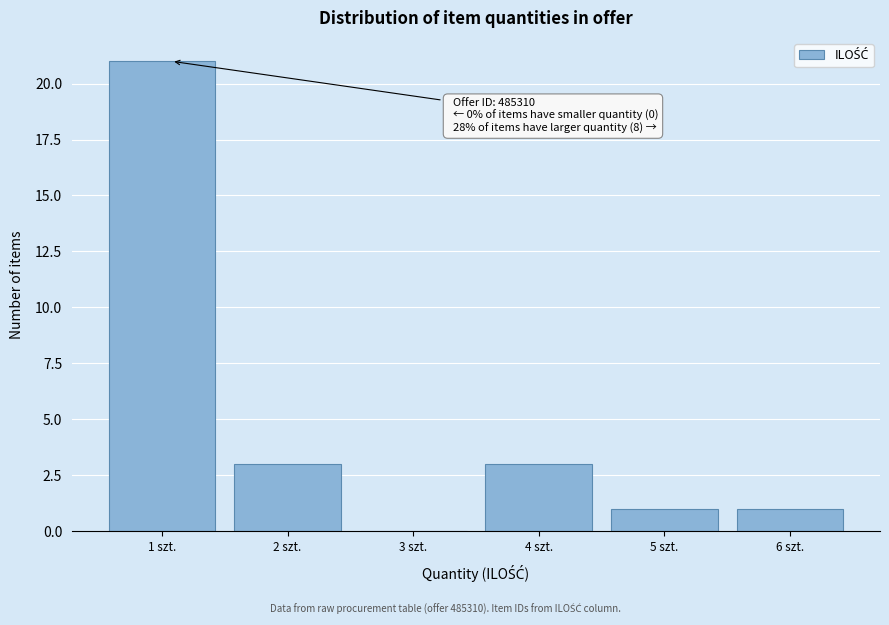

Reading left to right, extract all data points from this chart.

1 szt.=21	2 szt.=3	3 szt.=0	4 szt.=3	5 szt.=1	6 szt.=1